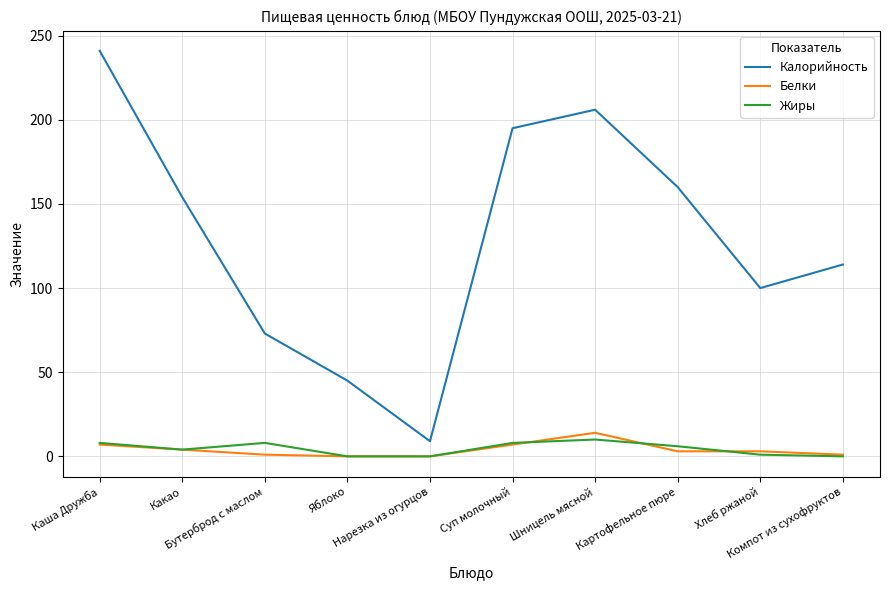

True or false: Калорийность and Жиры intersect in this chart.

False